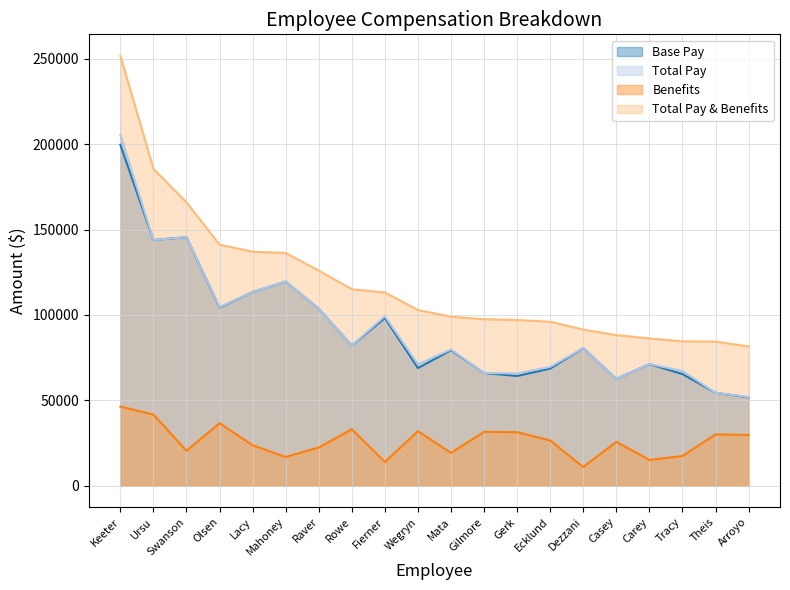

Does the chart have visible grid lines?

Yes